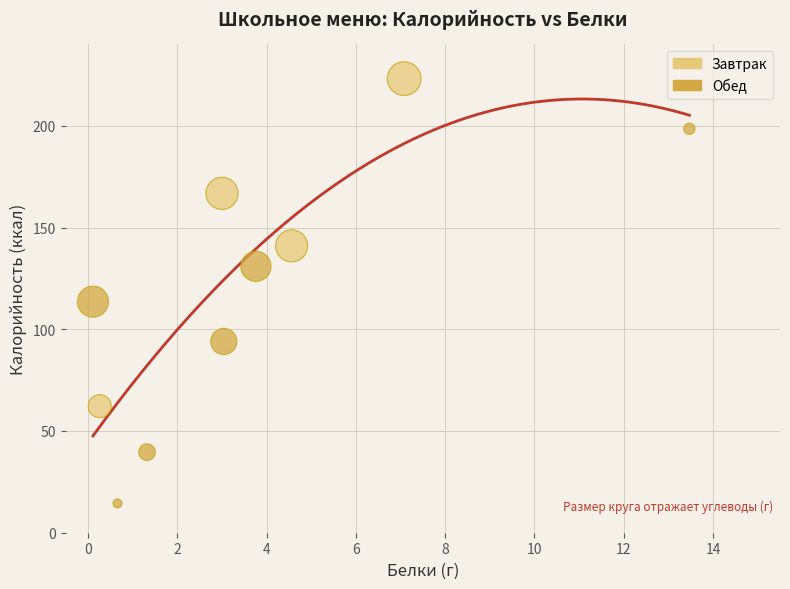

Which series contains the highest Y value?

Завтрак